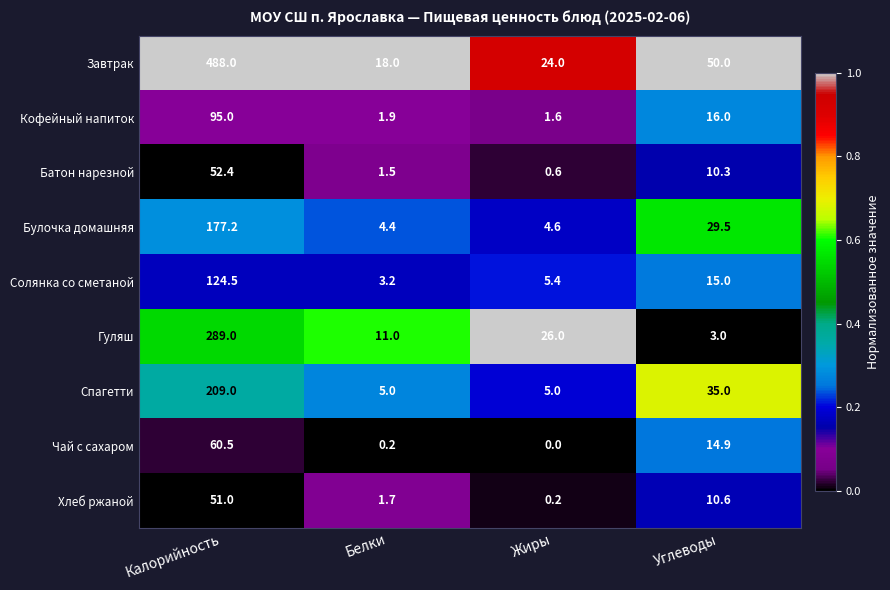

Which series has the widest spread of values?

Завтрак